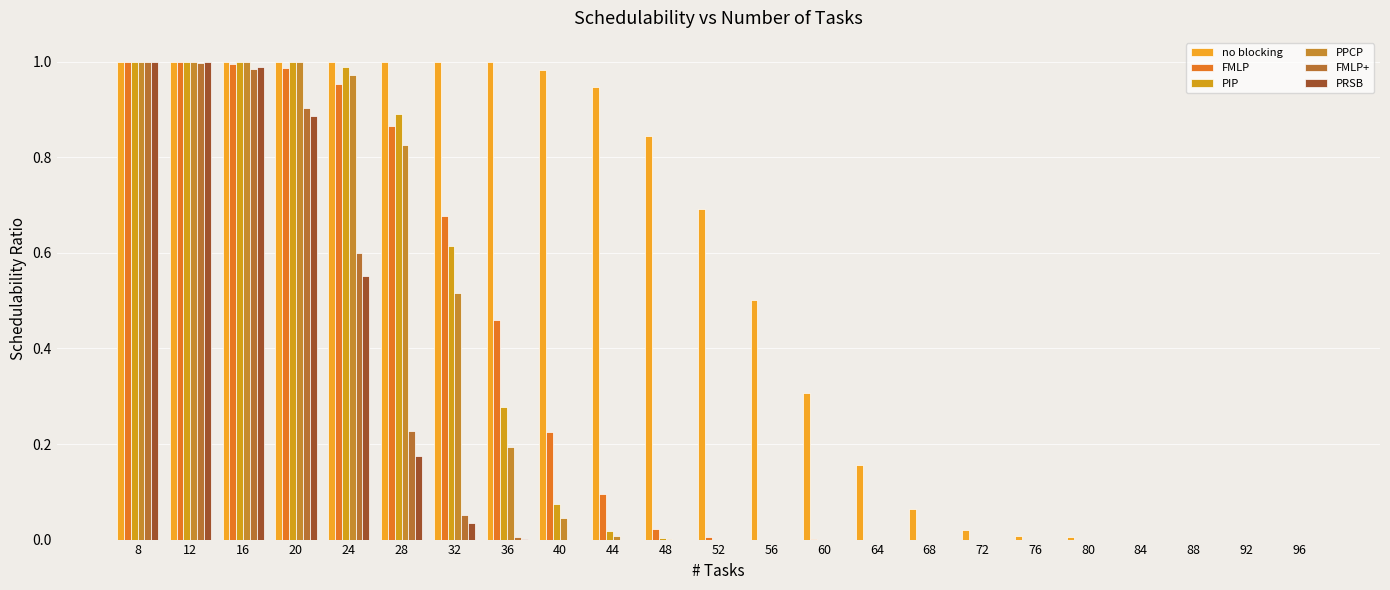

What is the value of the no blocking bar at the 8th from the left?

1.0